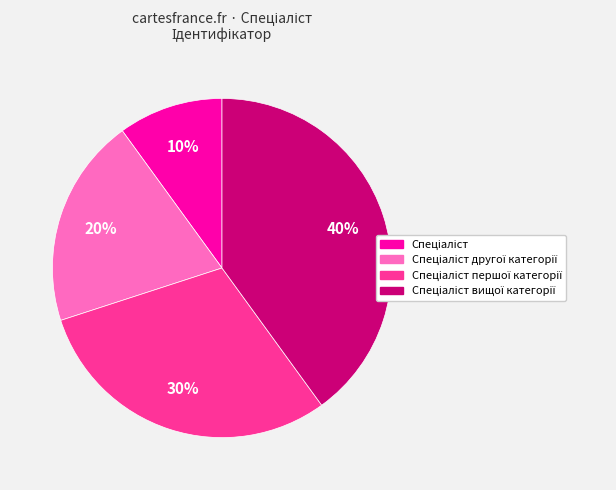

Does any single category account for the majority?

No